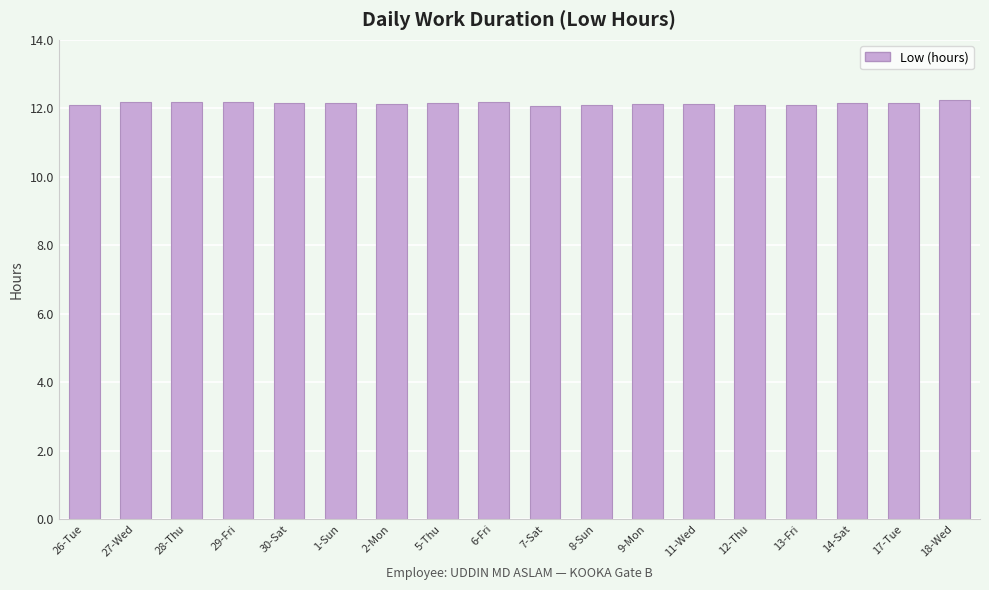

The value at 28-Thu is 12.2. True or false?

True